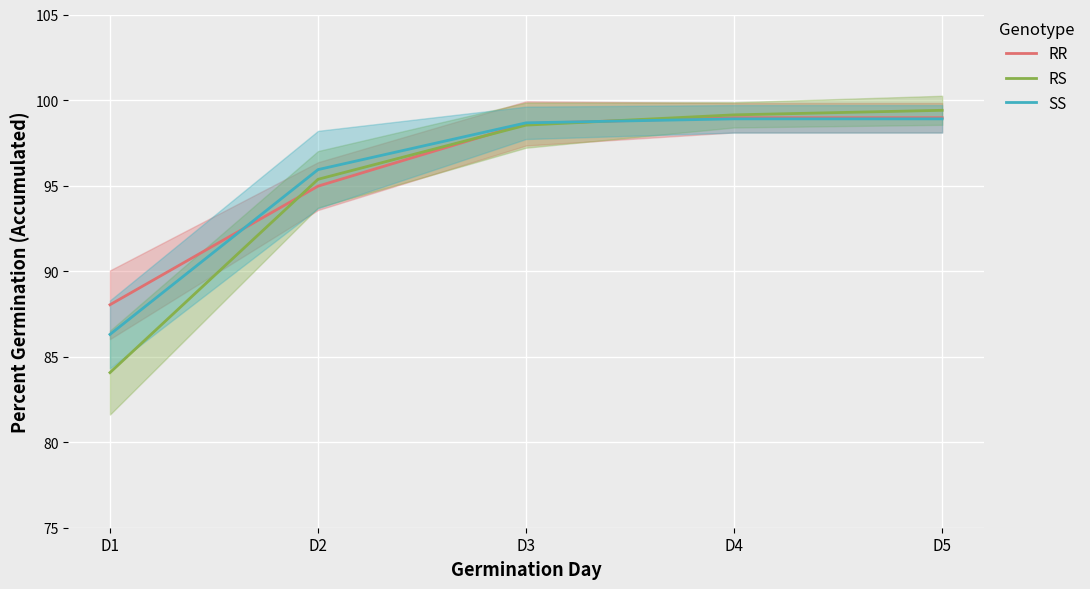

Which series has the largest total across all categories?

RR